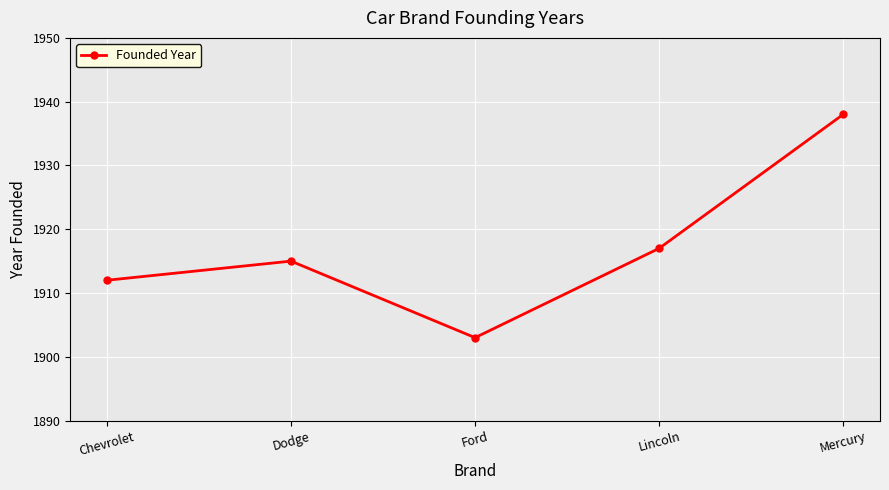

At which category does the data reach its first local peak?

Dodge